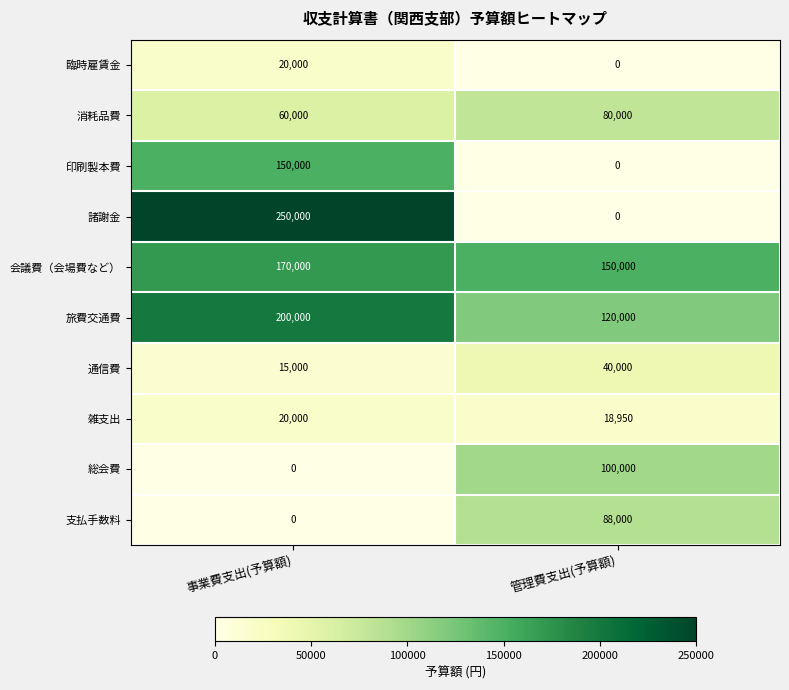

True or false: 会議費（会場費など） has a value of 292396 at 事業費支出(予算額).

False